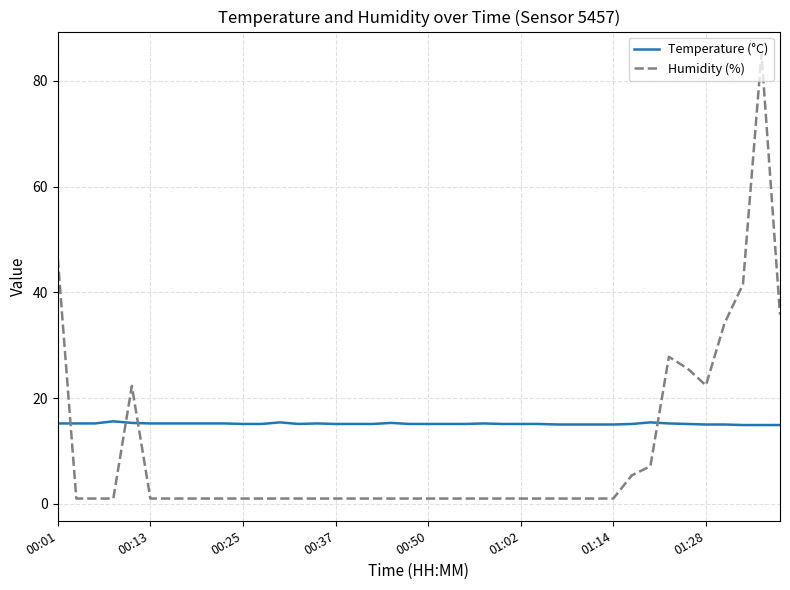

What is the sum of all Humidity (%) values?

382.5